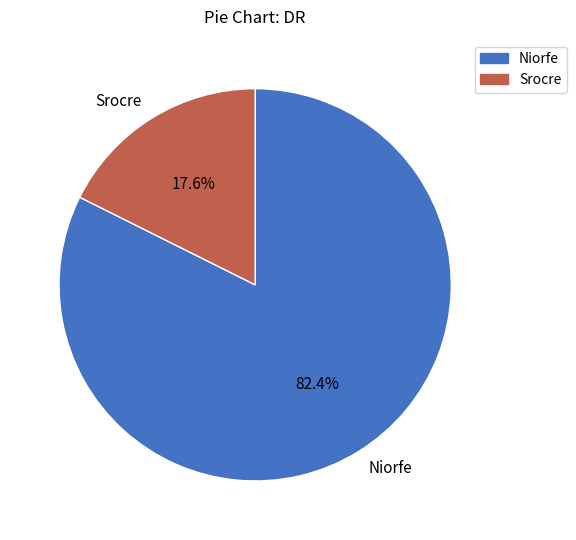

Between Srocre and Niorfe, which is larger?

Niorfe